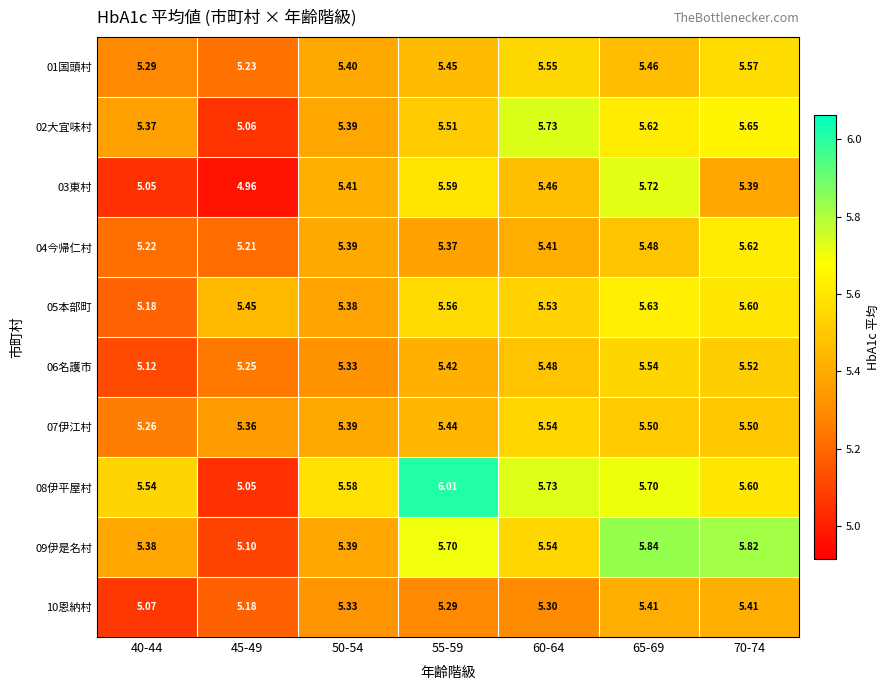

How many data points does each series have?

7